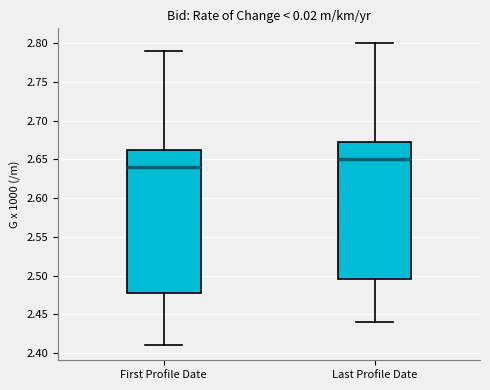

Reading left to right, transcribe this box plot: for each box, give where its median line is, the range the box spans, and where its two whiskers end, as read against the y-axis. The values are not printed on the chart, so give them approximately, as read against the axis.

First Profile Date: median 2.640, box 2.480 to 2.665, whiskers 2.410 to 2.790
Last Profile Date: median 2.650, box 2.495 to 2.675, whiskers 2.440 to 2.800